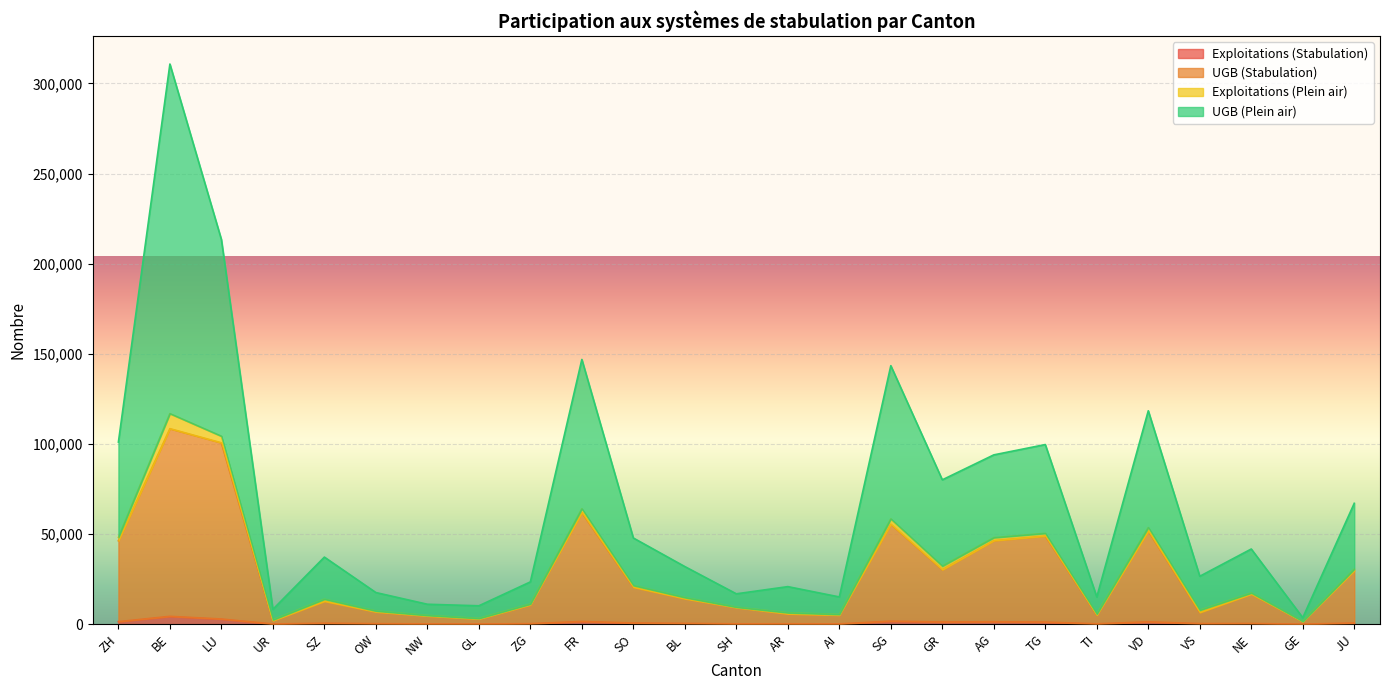

How many interior local peaks does the Exploitations (Stabulation) series have?

8